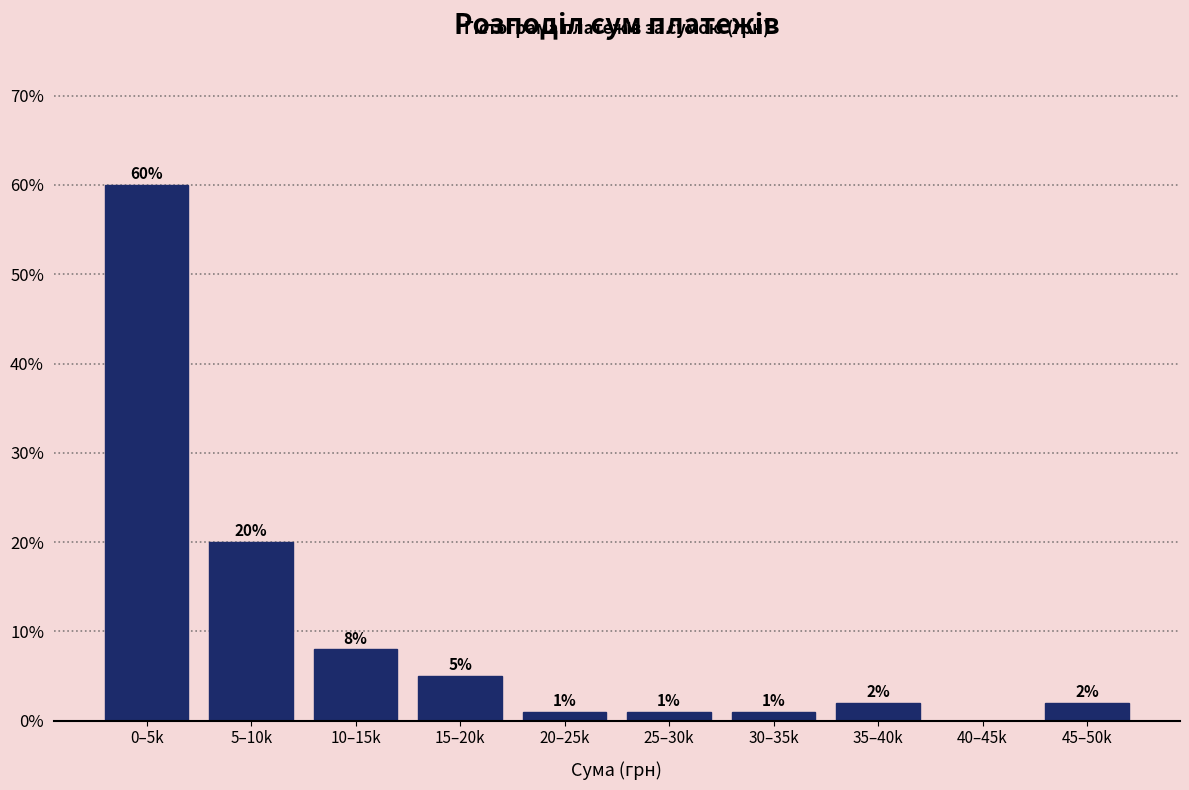

Reading right to left, extract all data points from this chart.

45–50k=2	40–45k=0	35–40k=2	30–35k=1	25–30k=1	20–25k=1	15–20k=5	10–15k=8	5–10k=20	0–5k=60